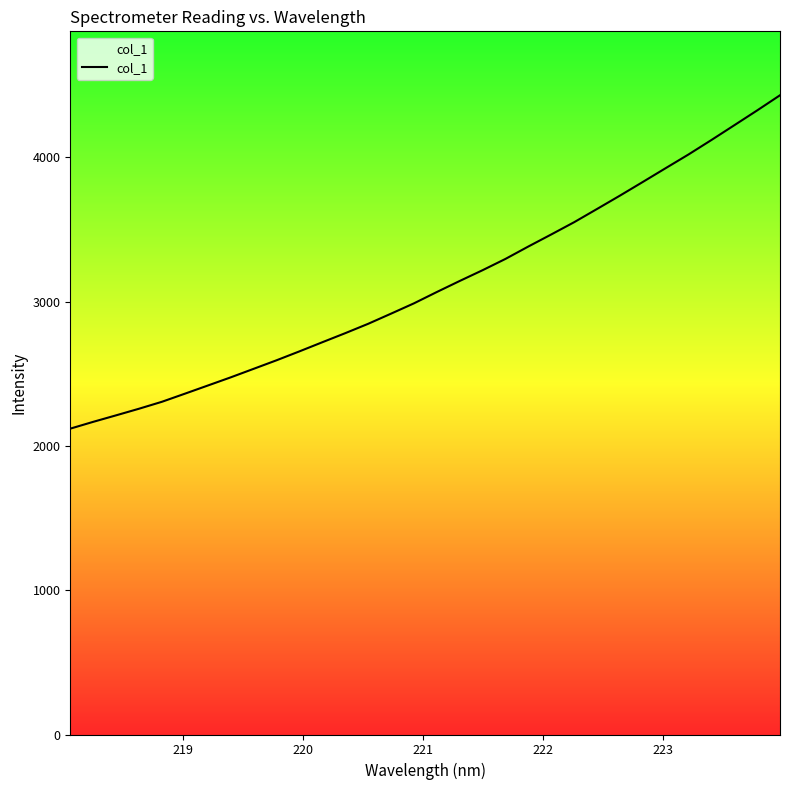

What is the greatest value displayed?

4429.3